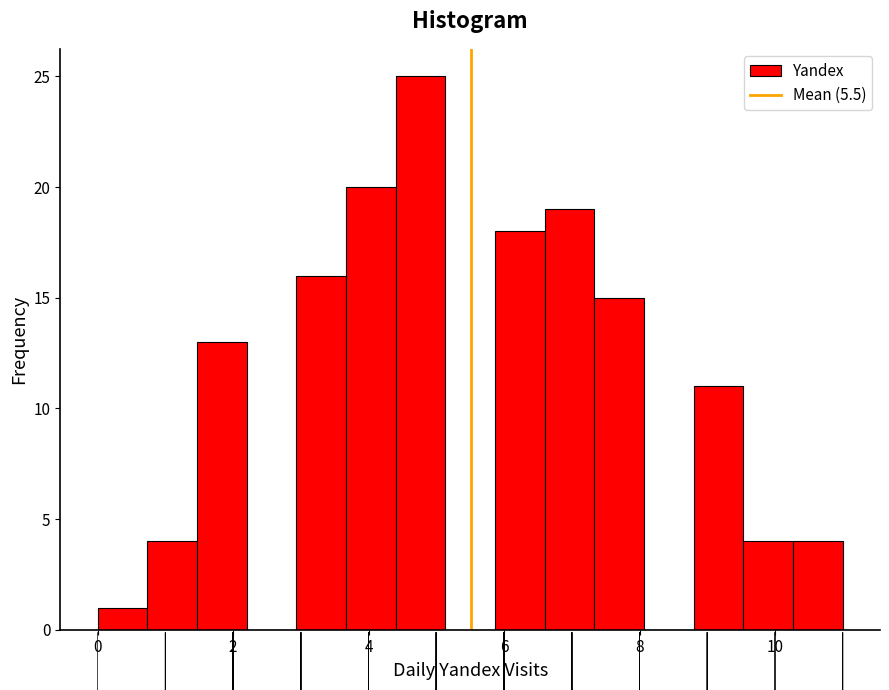

Around what value on the x-axis is the tallest bar? Give the approximate position of its centre, as read against the axis.

4.8